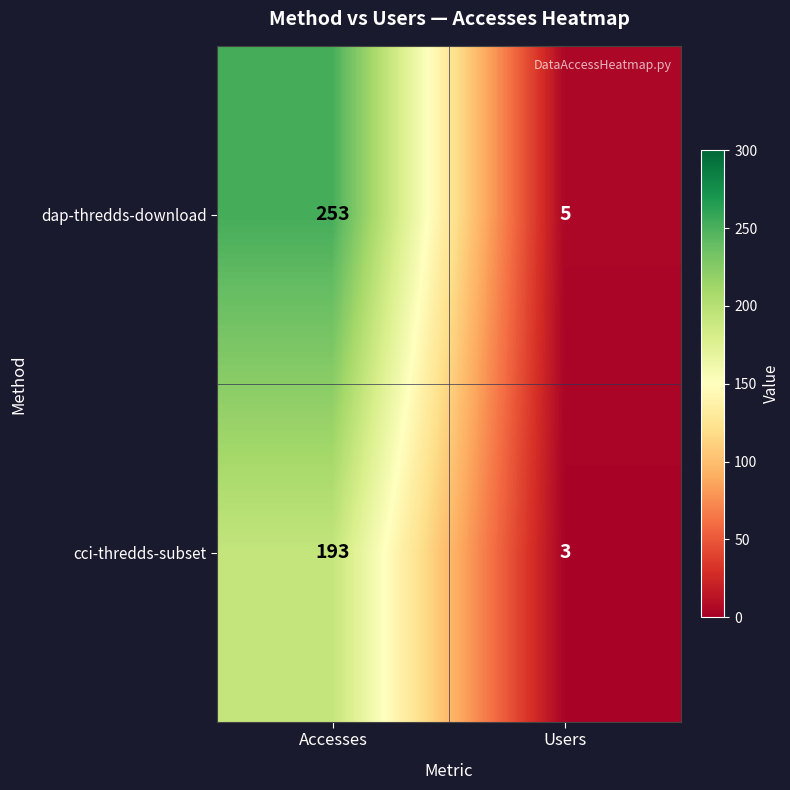

Which series has the largest total across all categories?

dap-thredds-download